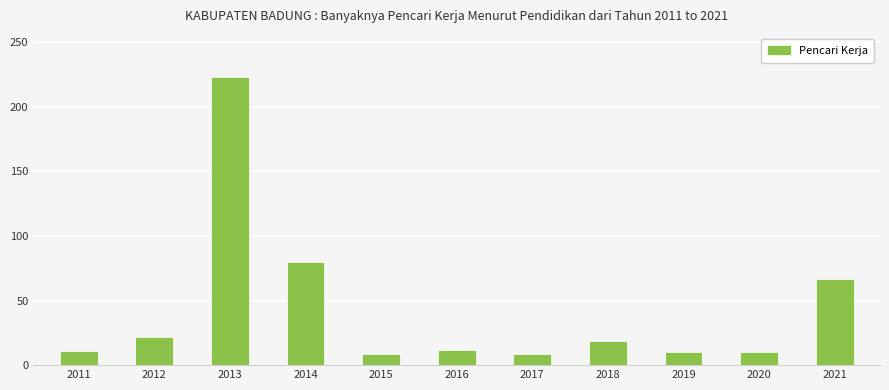

What is the smallest value displayed?

9